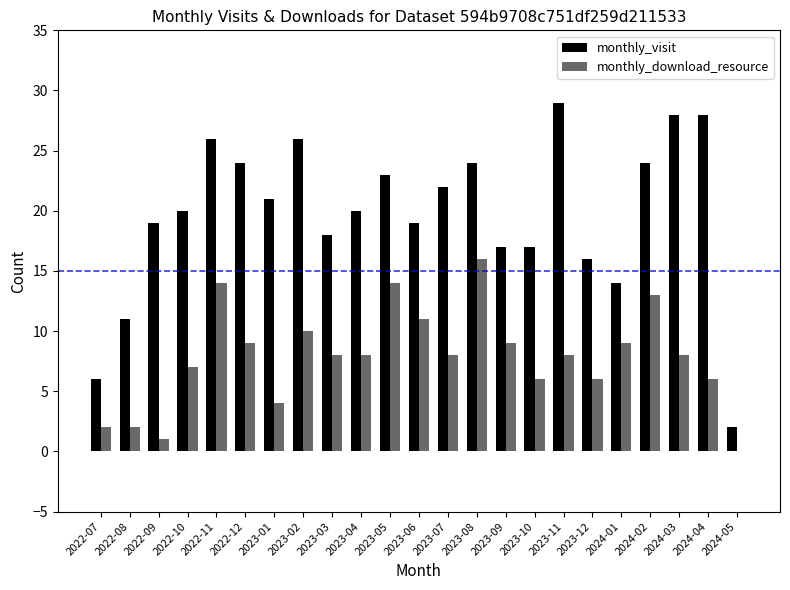

What value does the monthly_download_resource series have at 2024-03?

8